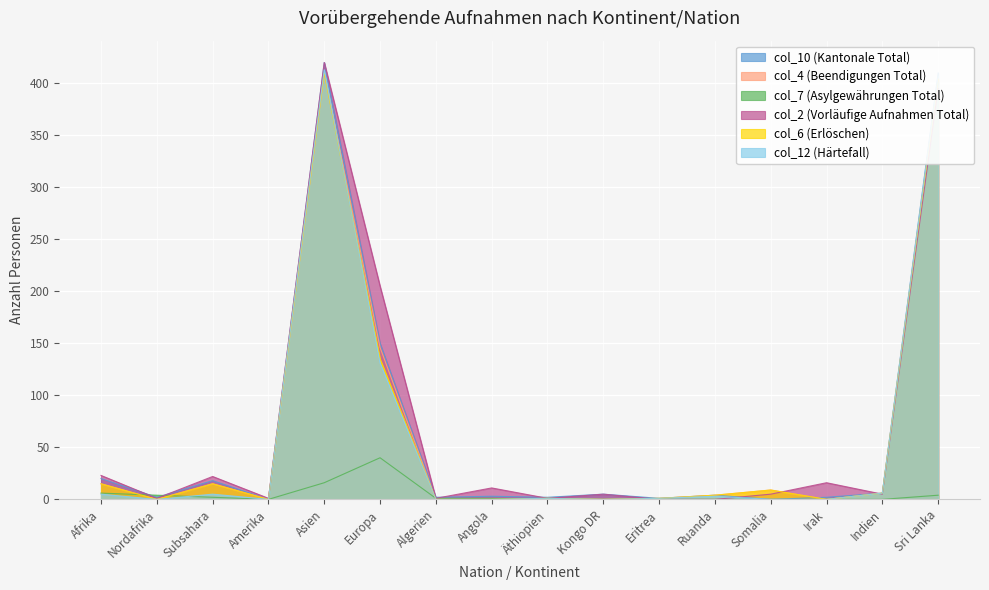

The value of col_12 (Härtefall) at Amerika is -147. True or false?

False